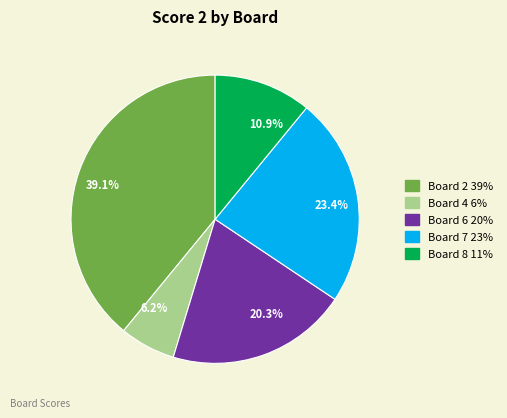

Does any single category account for the majority?

No